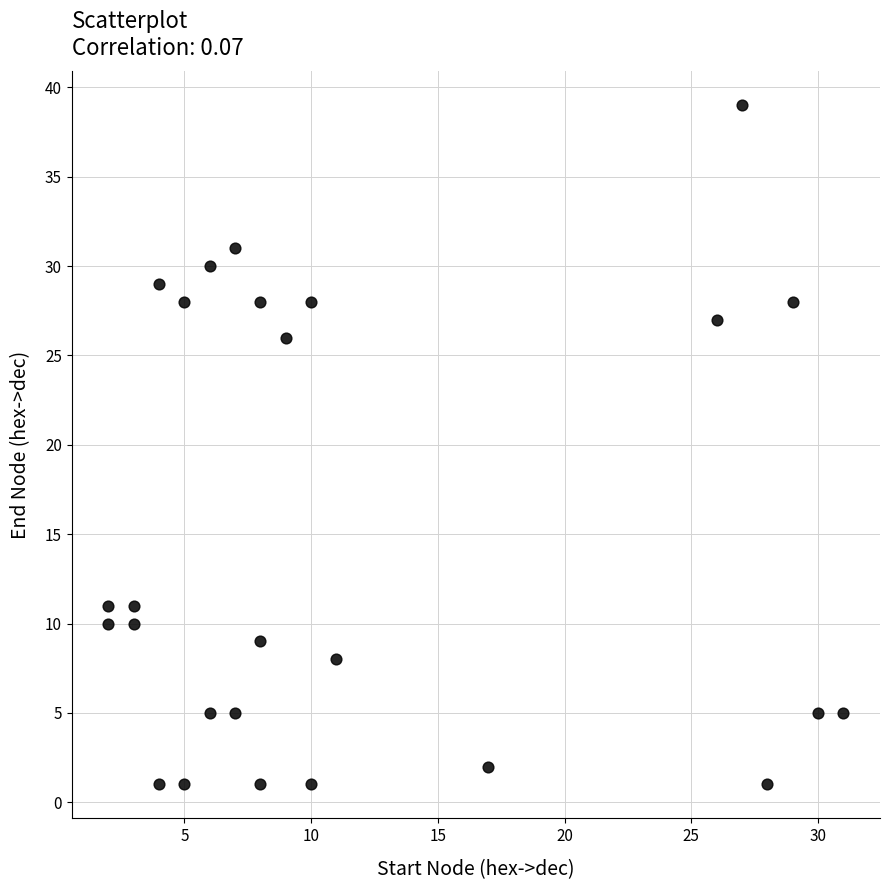

What is the range of Y values (max minus min)?

38